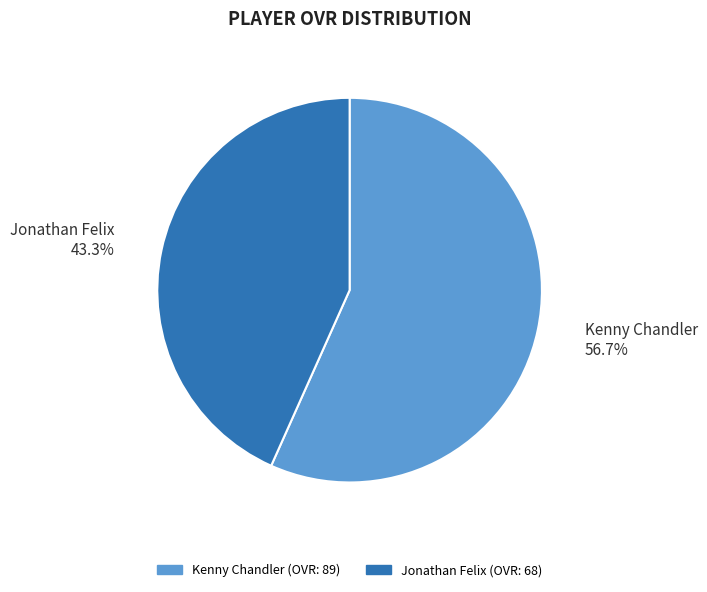

Which slice is the smallest?

Jonathan Felix